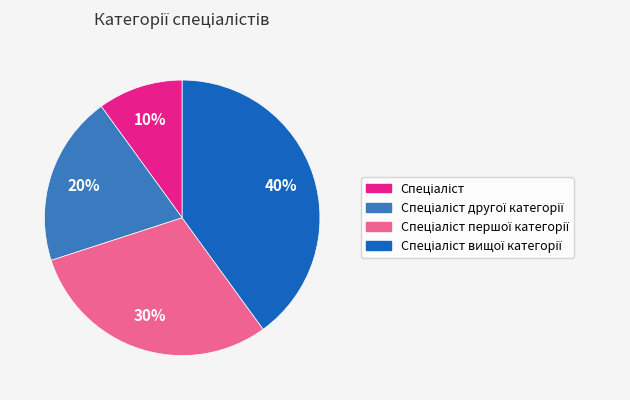

Is there any slice that represents more than half of the pie?

No